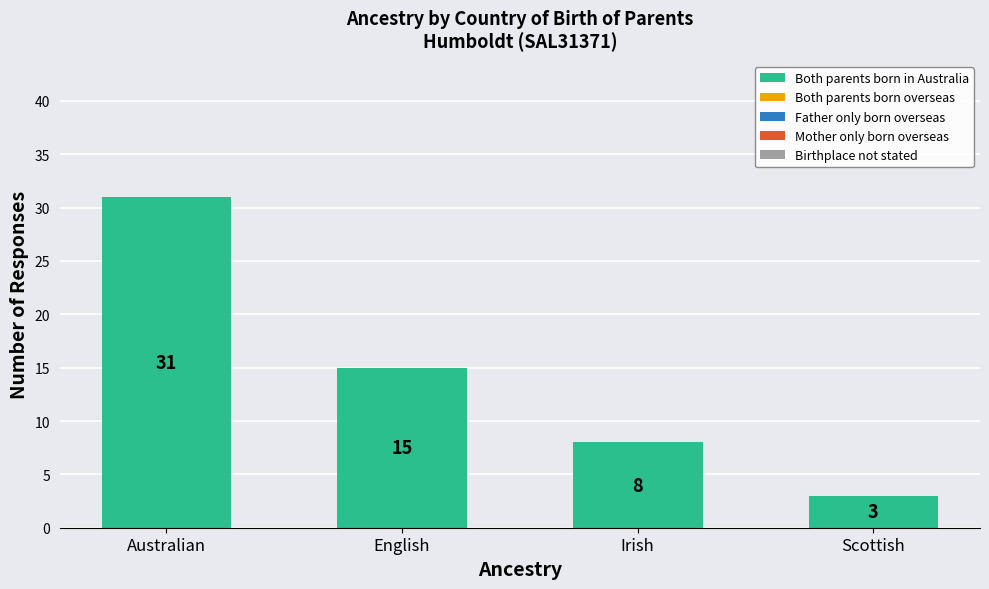

What is the label of the 1st bar from the left?

Australian